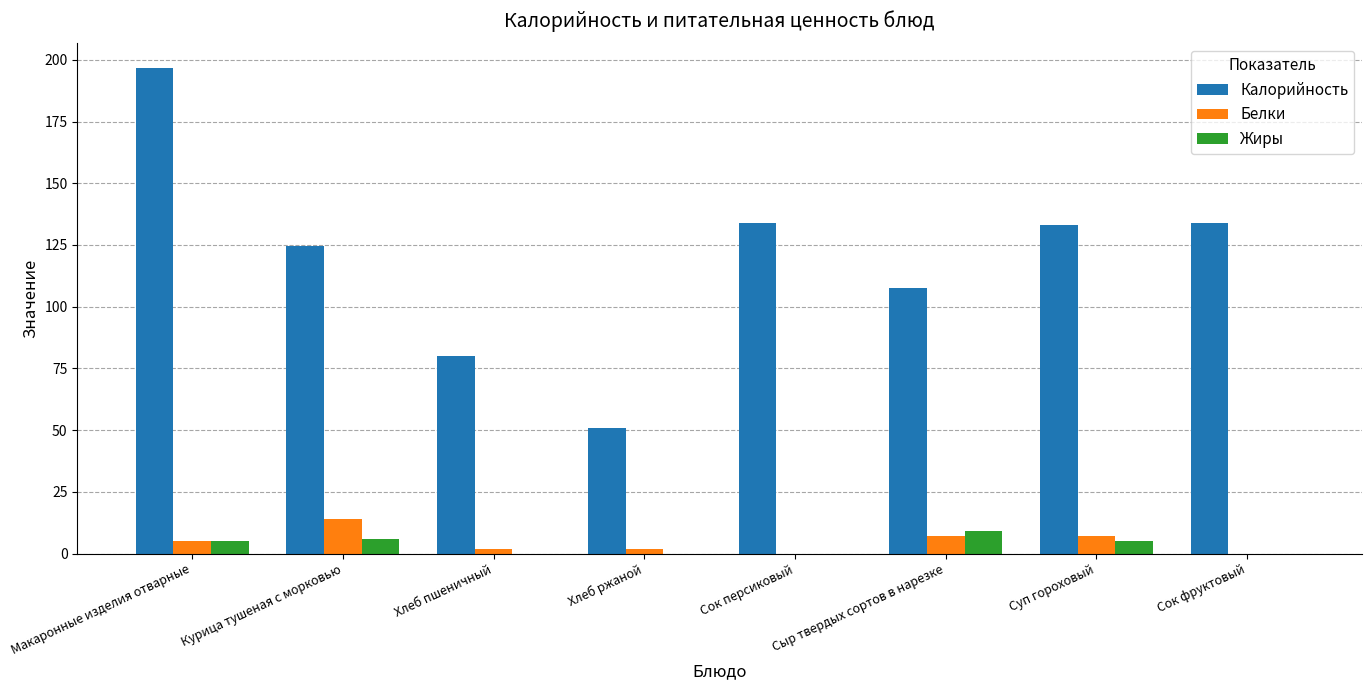

Reading right to left, extract all data points from this chart.

Калорийность: 134.0	133.1	107.5	134.0	51.0	80.0	124.6	196.8
Белки: 0.0	7.0	7.0	0.0	2.0	2.0	14.0	5.0
Жиры: 0.0	5.0	9.0	0.0	0.0	0.0	6.0	5.0